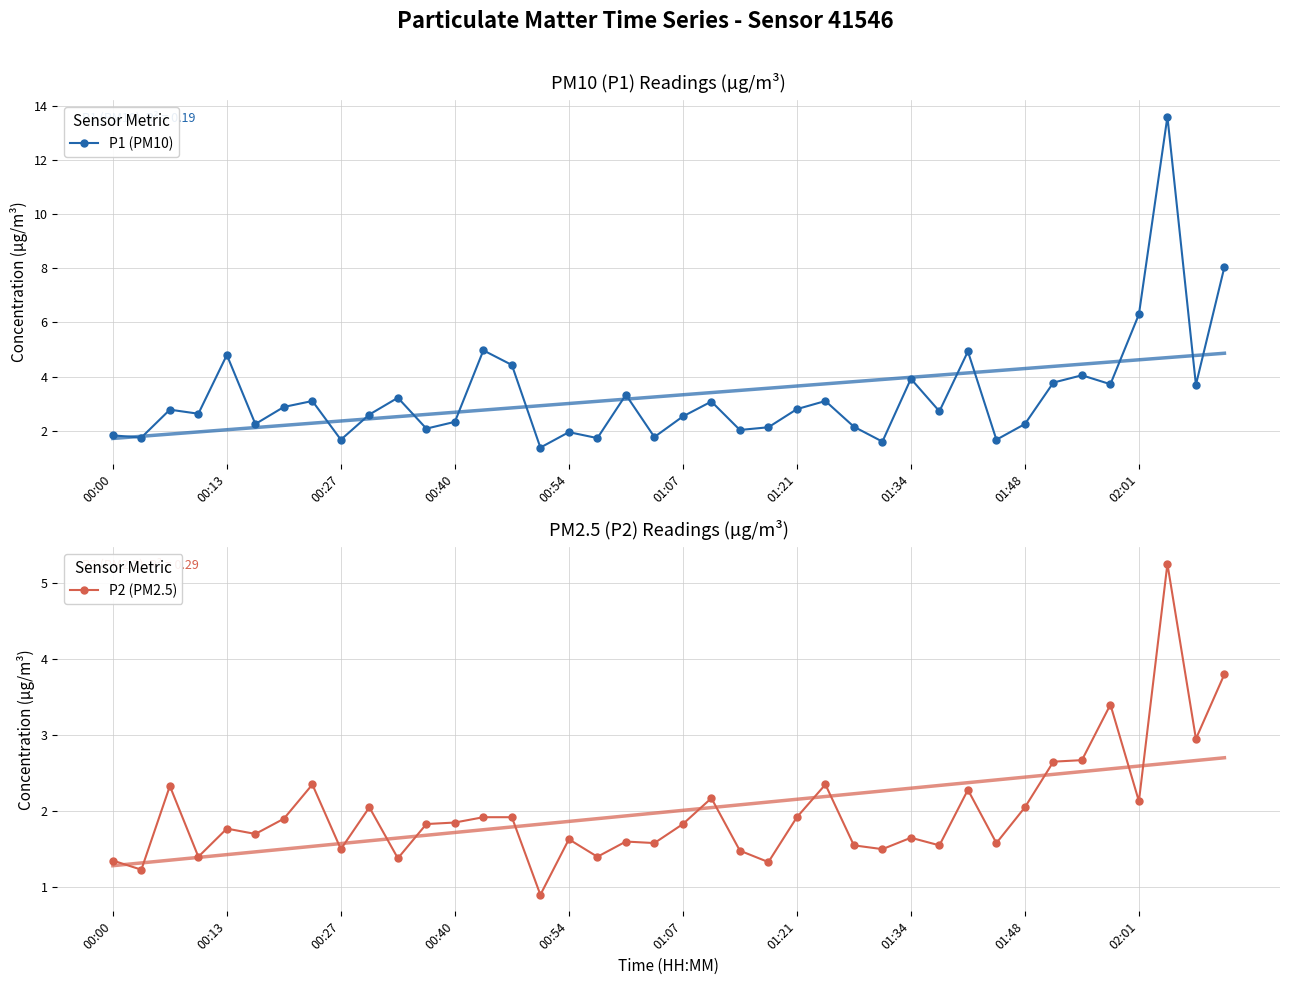

Rank the series by their maximum value, from lowest to highest.

P2 (PM2.5), P1 (PM10)